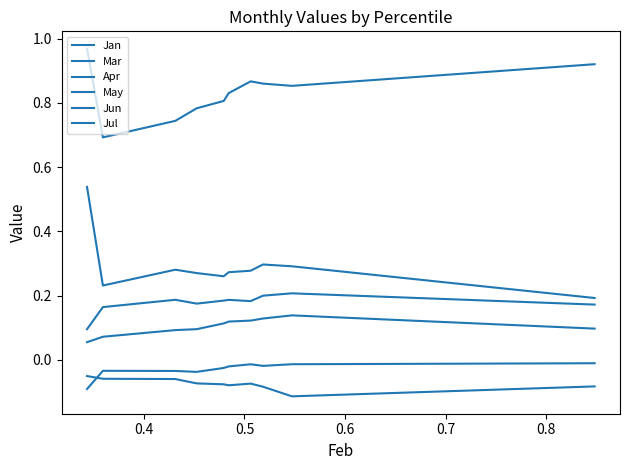

Is this an area chart (filled region under the line)?

No